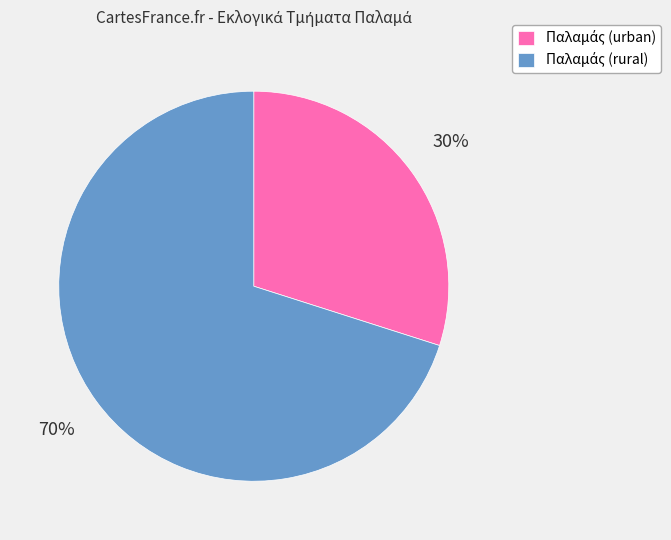

Is there any slice that represents more than half of the pie?

Yes